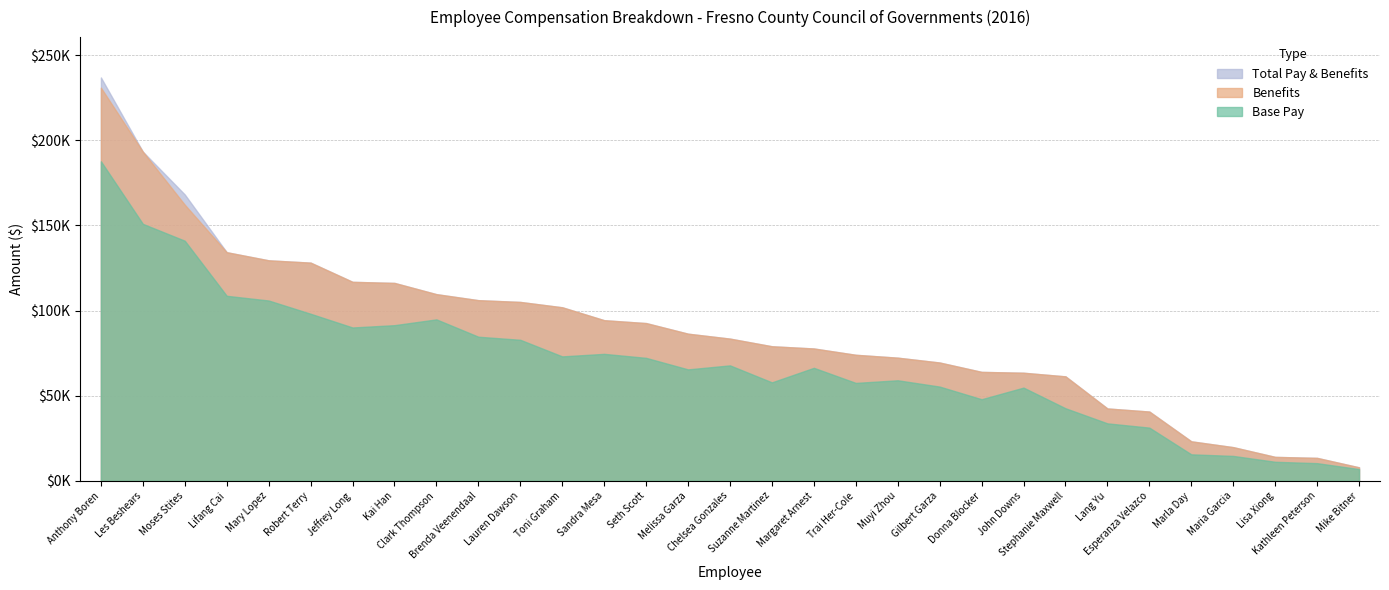

Reading left to right, transcribe all the data shown in this chart.

Base Pay: 187634.0	150912.0	140998.0	108665.0	105901.0	98123.0	90069.0	91421.0	94825.0	84643.0	82839.0	73096.0	74580.0	72233.0	65465.0	67820.0	57848.0	66381.0	57522.0	59066.0	55366.0	47949.0	54767.0	42648.0	33772.0	31277.0	15592.0	14663.0	11218.0	10411.0	6930.0
Benefits: 43225.1	42377.8	21149.7	25588.8	23596.2	30017.5	26797.3	24806.2	14802.8	21456.5	22223.8	28827.4	19759.0	20417.0	20957.8	15706.0	21193.2	11355.1	16508.3	13271.9	14128.9	16045.4	8726.0	18725.2	8747.8	9433.5	7637.8	5147.4	2879.7	3095.7	1039.5
Total Pay & Benefits: 236859.1	193289.8	168147.7	134253.8	129497.1	128140.4	116866.4	116227.1	109627.8	106099.4	105062.9	101923.4	94339.0	92649.9	86422.8	83526.0	79041.2	77736.1	74030.3	72337.9	69494.9	63994.3	63493.1	61373.2	42519.8	40710.6	23229.8	19810.5	14097.7	13506.6	7969.5